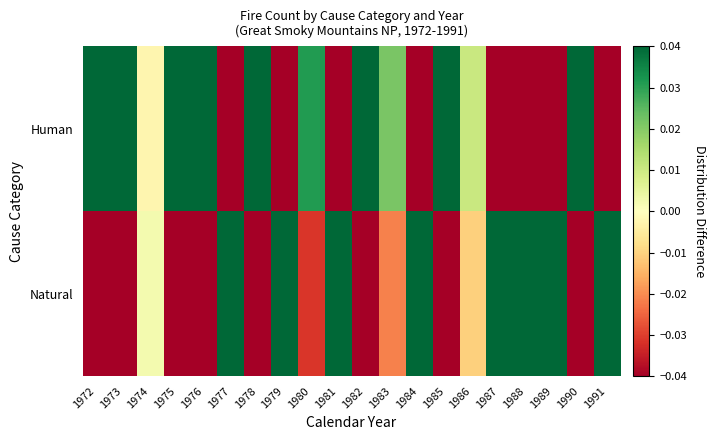

Count the number of categories in the chart.

20